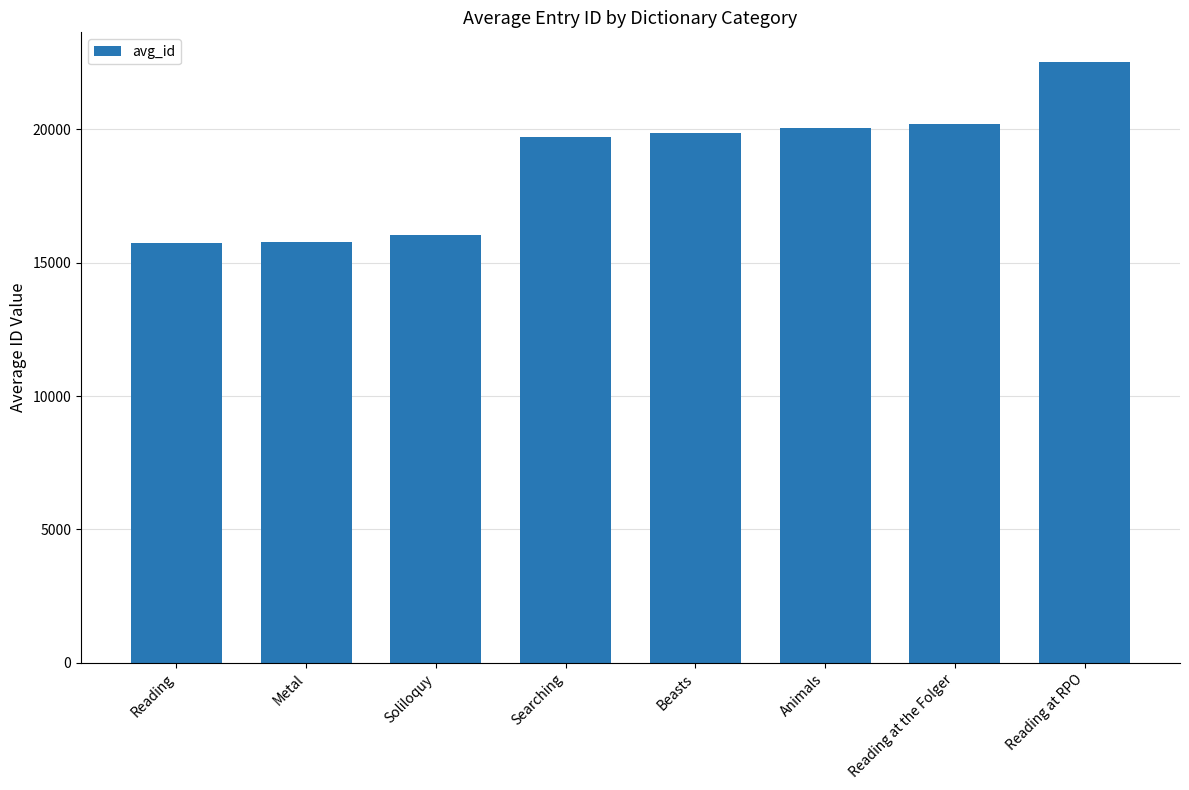

What is the approximate value at Searching, to the nearest 10?

19730